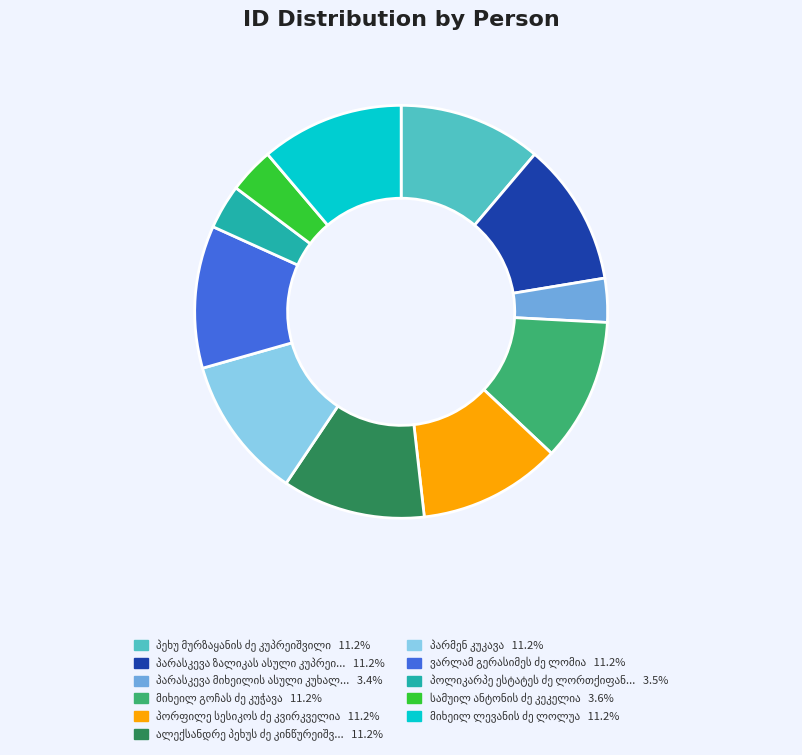

Does any single category account for the majority?

No